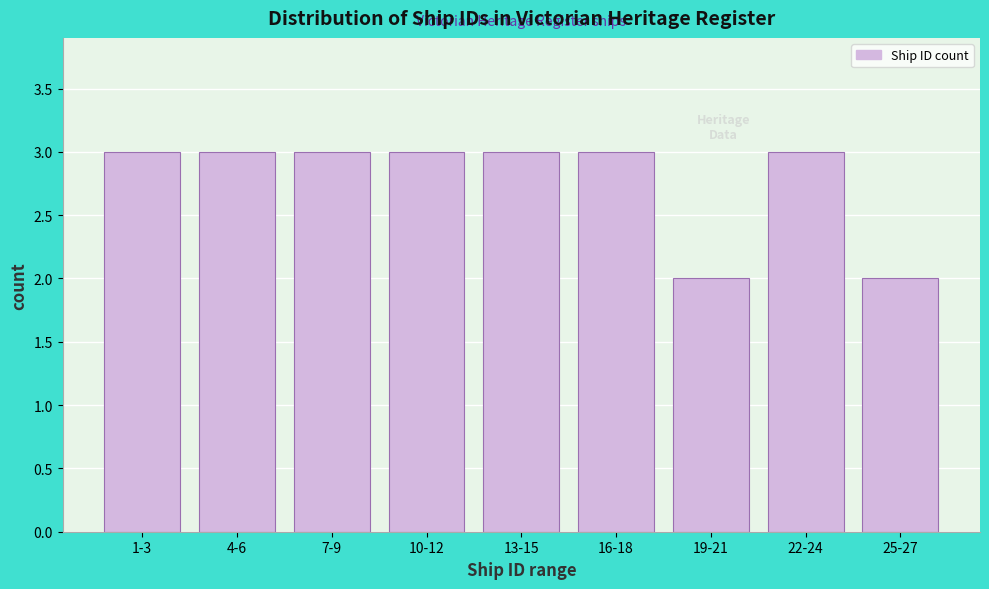

Reading right to left, transcribe all the data shown in this chart.

2	3	2	3	3	3	3	3	3